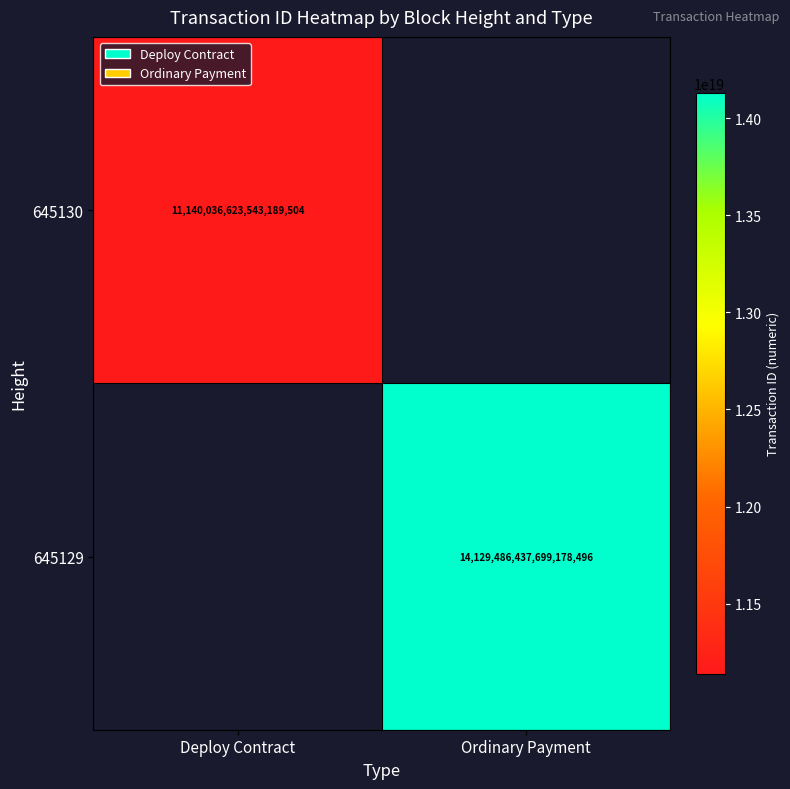

Is it true that 645129 equals 8430881489123927040 at Ordinary Payment?

False